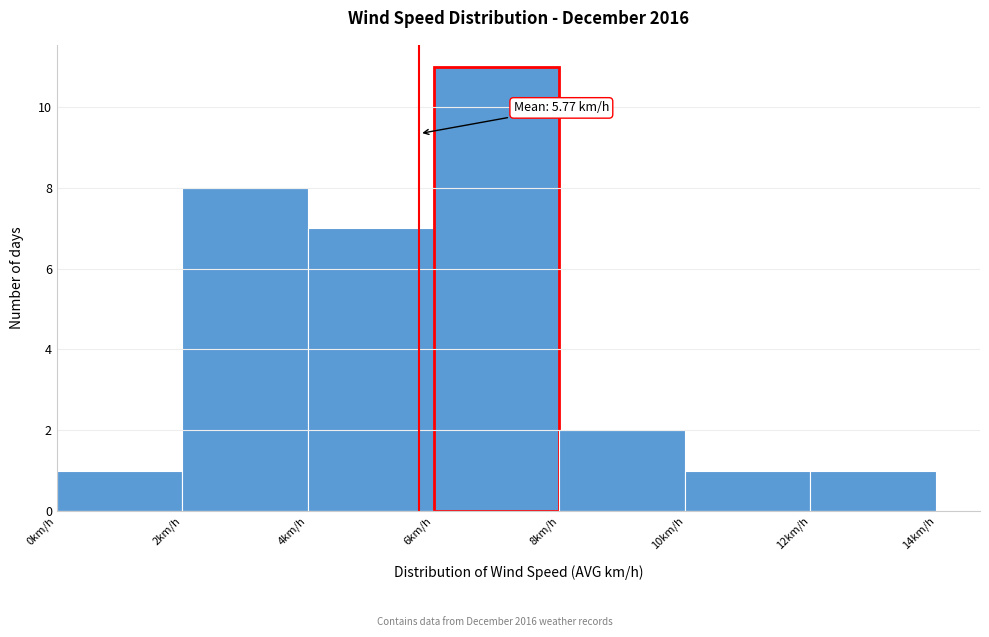

Which range on the x-axis has the tallest bar?

6 to 8